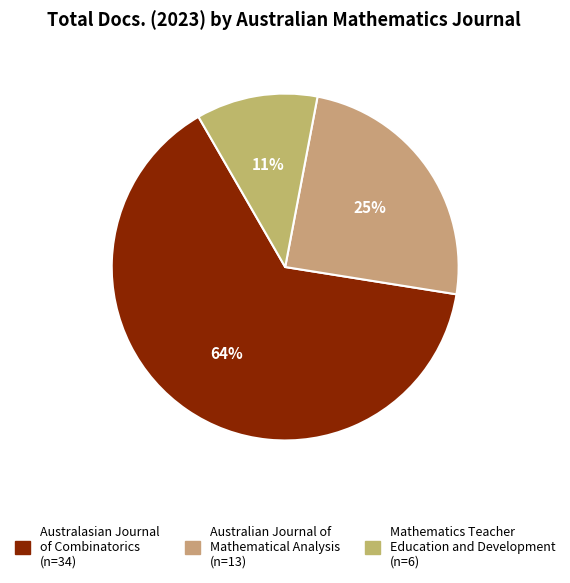

How many slices are in this pie chart?

3